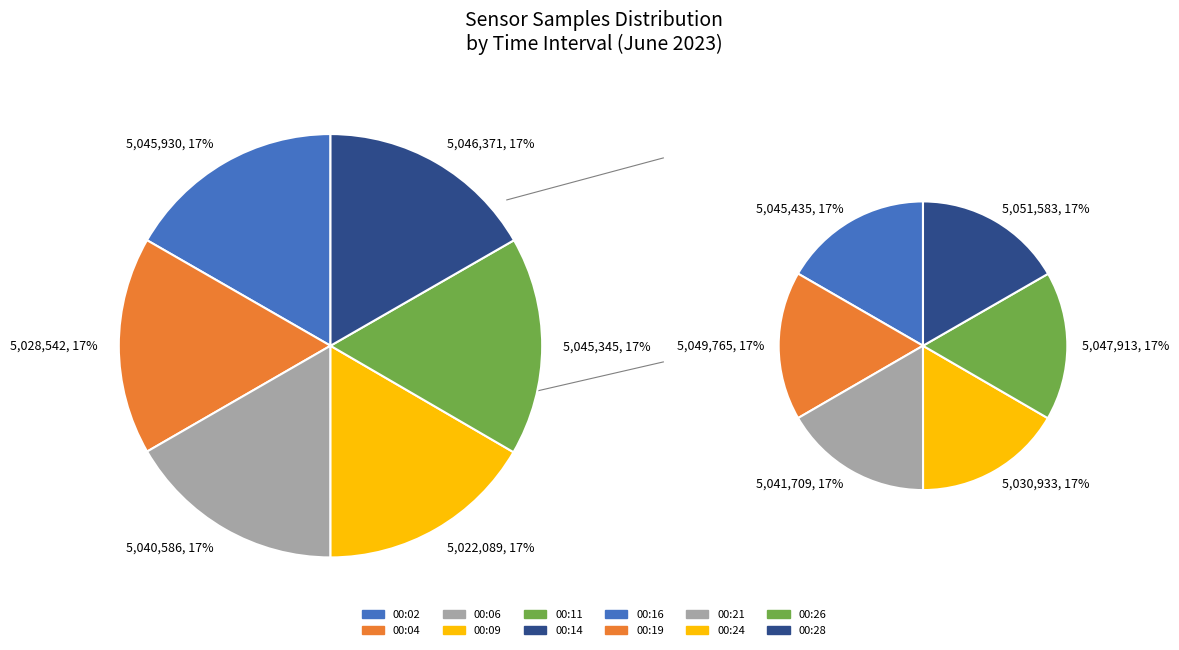

Does any single category account for the majority?

No